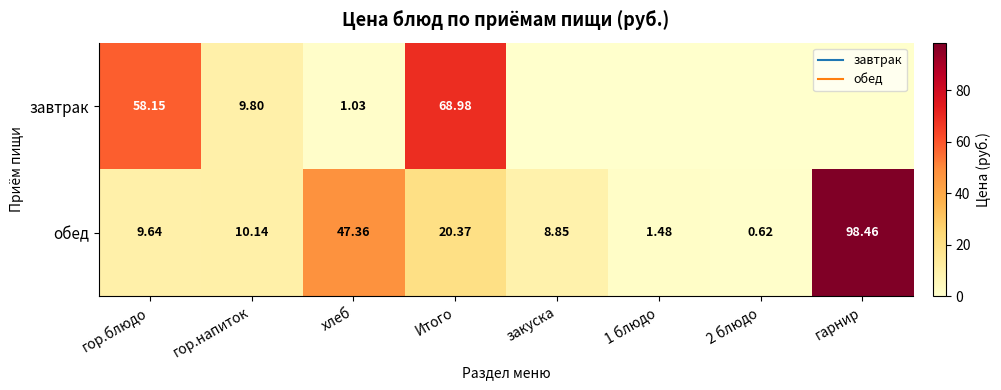

At how many categories does at least one series exceed 59?

2